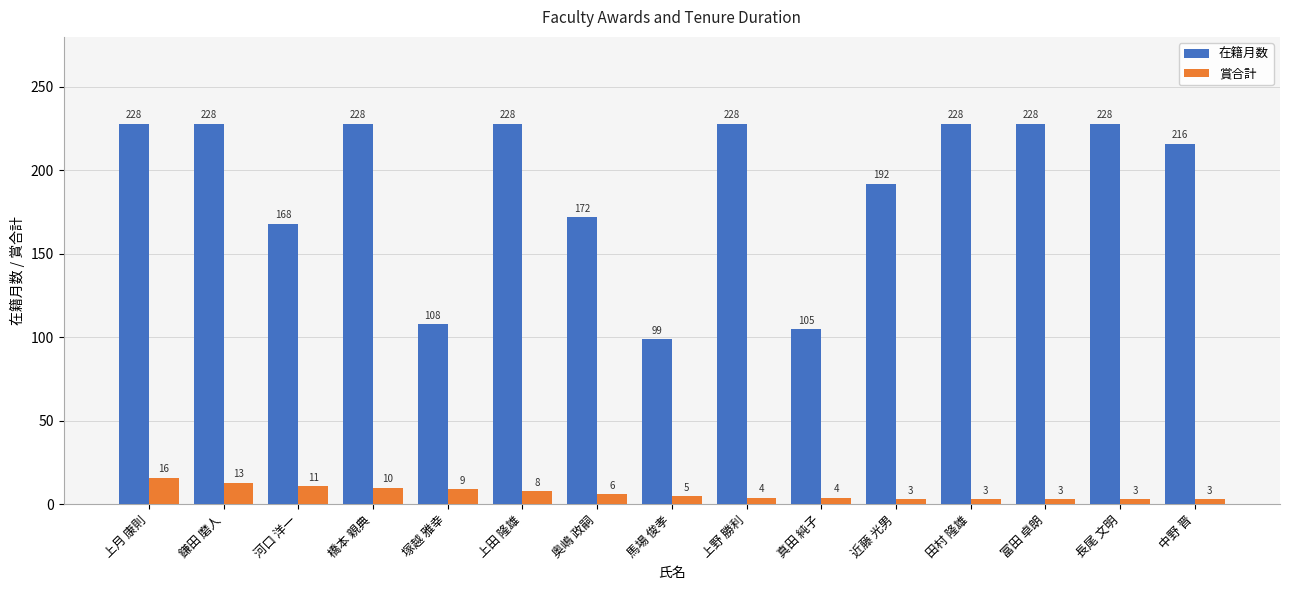

What is the spread (max minus min) of values at 上田 隆雄?

220